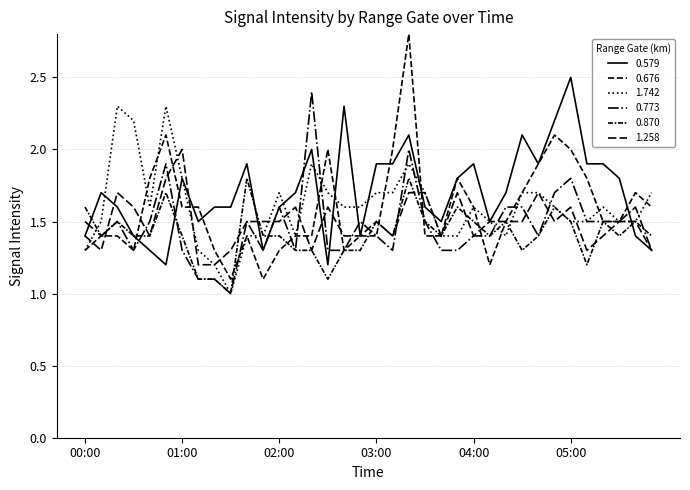

Rank the categories by 1.742 value from highest to lowest.

00:20, 00:50, 00:30, 02:20, 03:20, 01:00, 02:00, 02:30, 03:00, 03:10, 03:30, 04:30, 04:40, 05:50, 00:40, 02:40, 02:50, 04:00, 04:50, 05:20, 00:10, 04:10, 05:00, 05:10, 05:30, 05:40, 01:40, 01:50, 02:10, 03:40, 03:50, 04:20, 00:00, 01:10, 01:20, 01:30